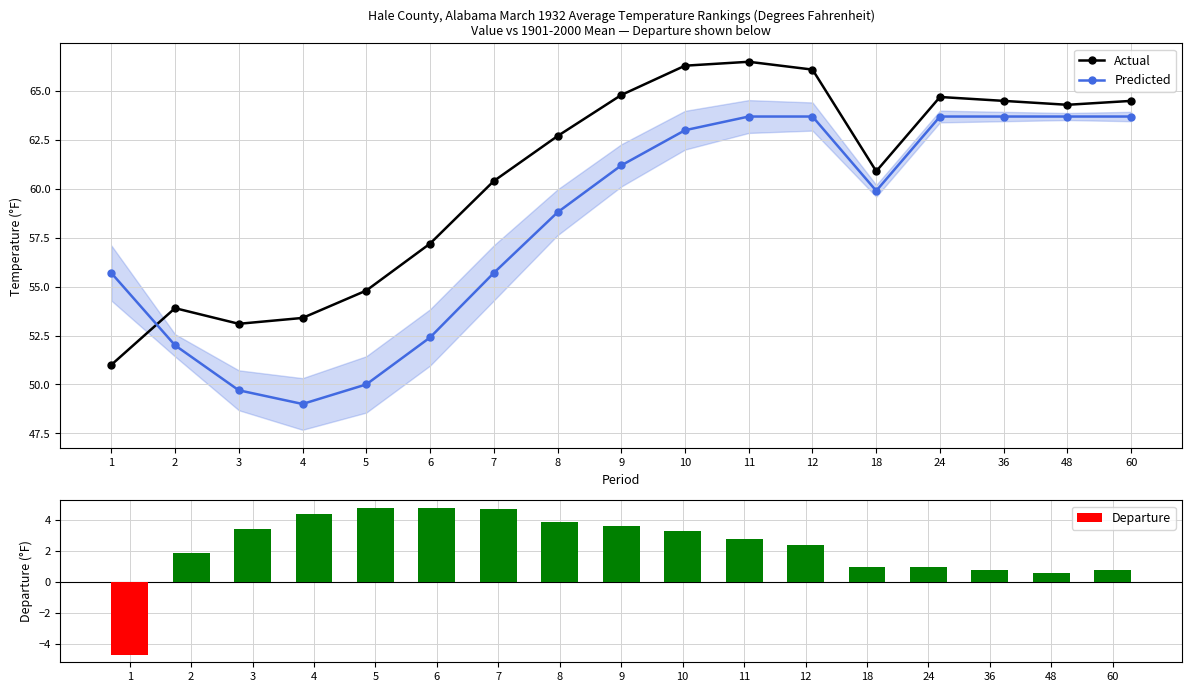

At 5, list the series in order from smallest to largest.

Departure, Predicted, Actual